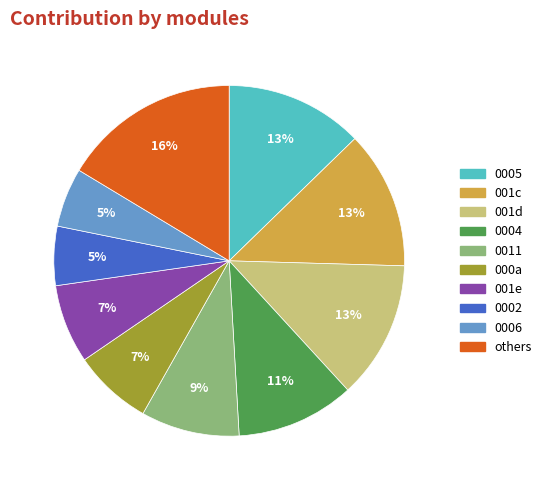

Is there a majority slice in this chart?

No